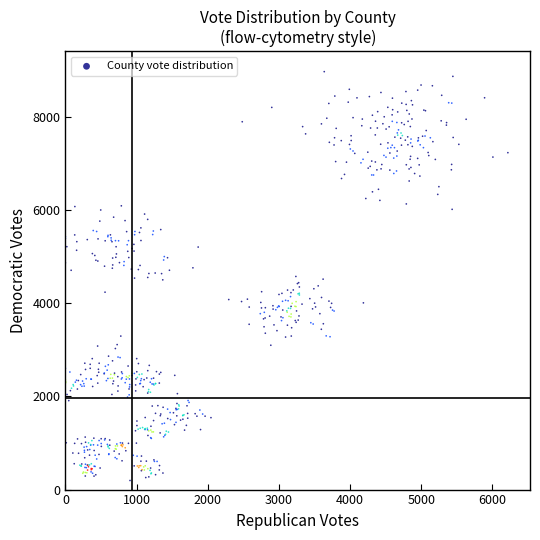

What is the range of X values (max minus min)?

6216.6